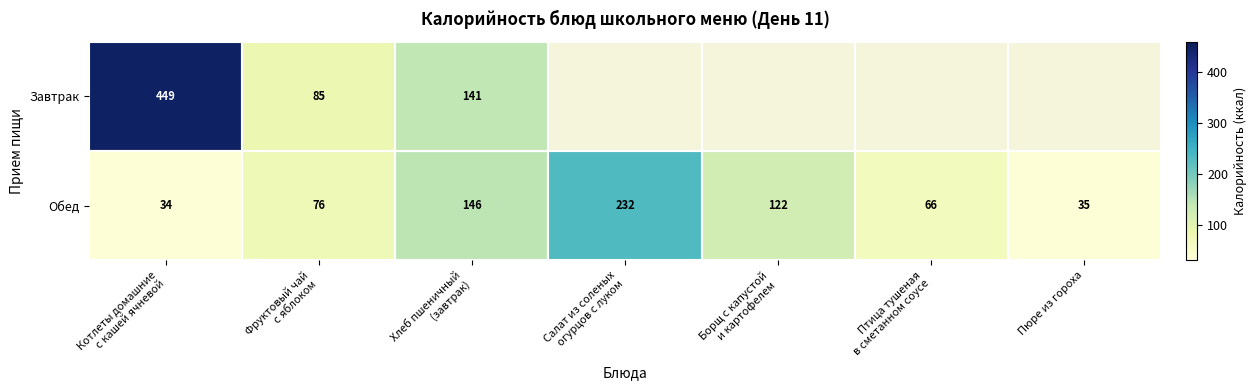

The value of Обед at Пюре из гороха is 14. True or false?

False